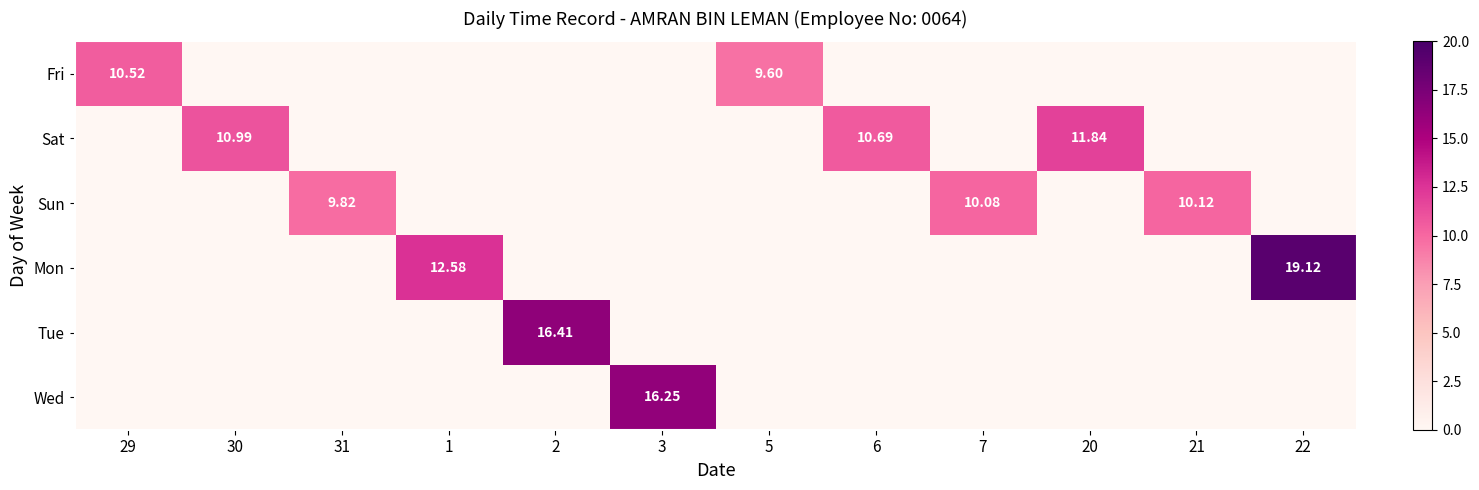

At 5, list the series in order from smallest to largest.

Sat, Sun, Mon, Tue, Wed, Fri